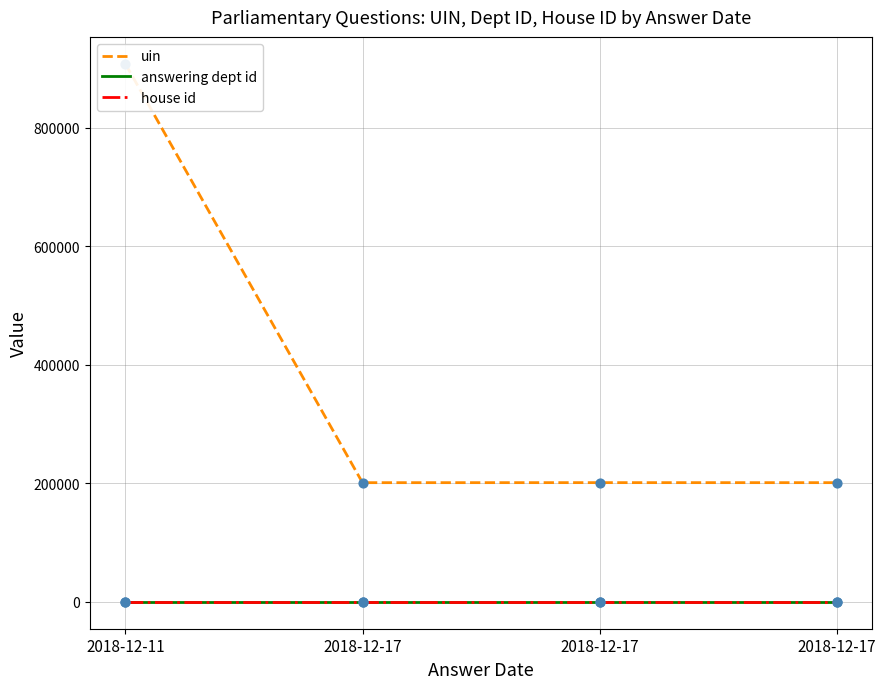

At how many categories does at least one series exceed 381681?

1